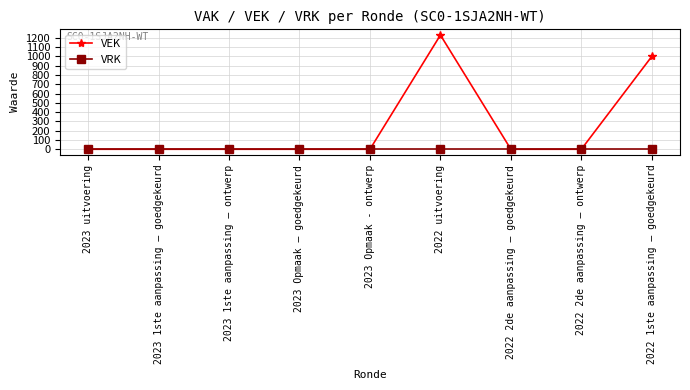

What position from the left is 2022 1ste aanpassing – goedgekeurd?

9